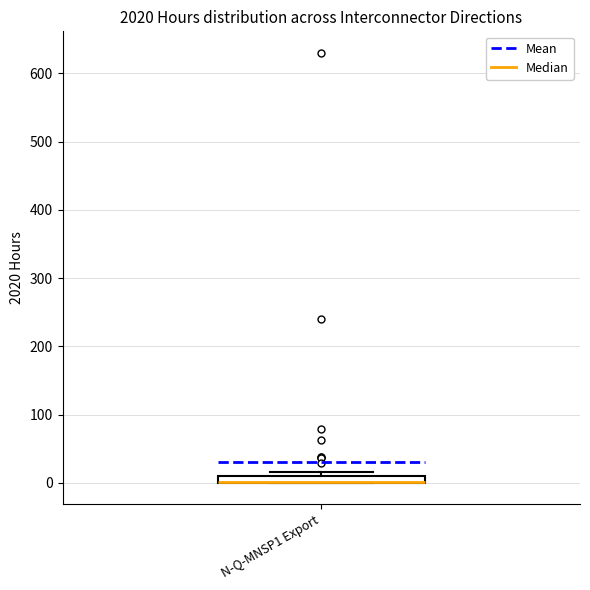

Where is the upper edge of the box for N-Q-MNSP1 Export on the y-axis? The values are not printed on the chart, so give them approximately, as read against the axis.

10